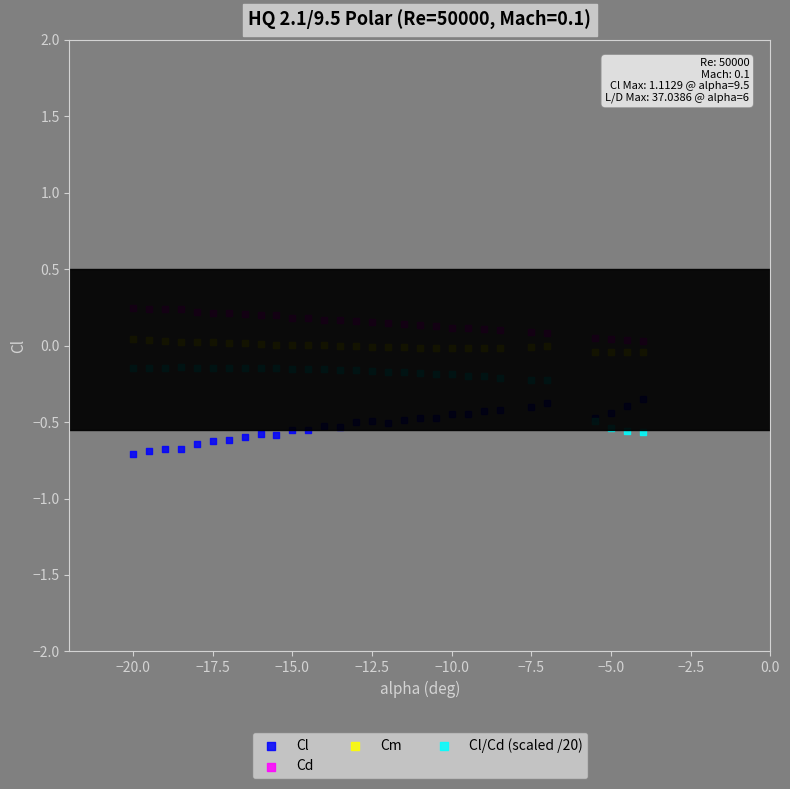

What is the X range (max minus min) for the scatter plot?

16.0